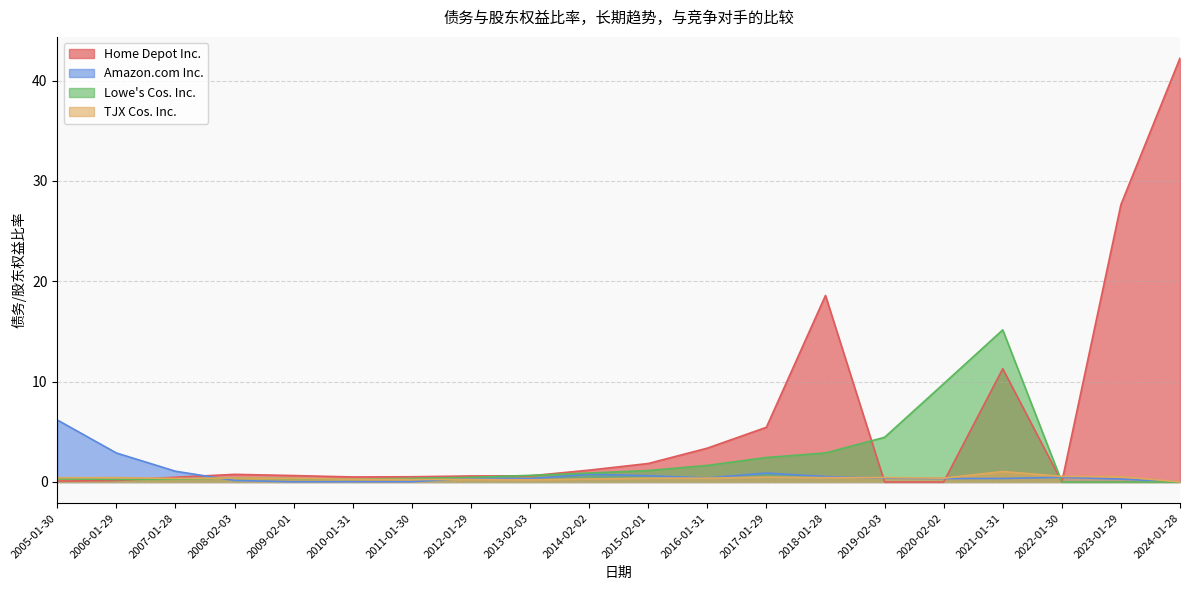

What is the value of the TJX Cos. Inc. point at the 12th from the left?

0.4